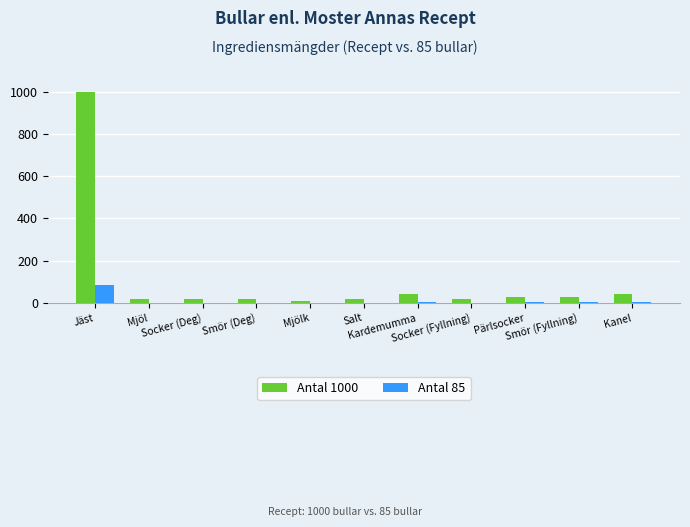

What is the sum of all Antal 85 values?

106.1